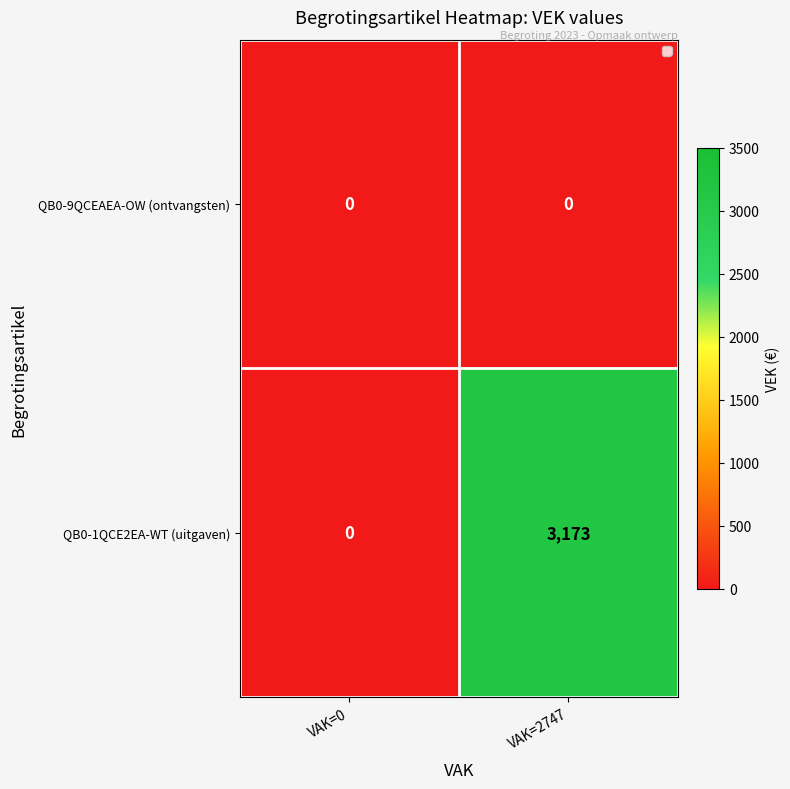

Reading left to right, what are all the values shown in this chart?

QB0-9QCEAEA-OW (ontvangsten): VAK=0=0	VAK=2747=0
QB0-1QCE2EA-WT (uitgaven): VAK=0=0	VAK=2747=3173